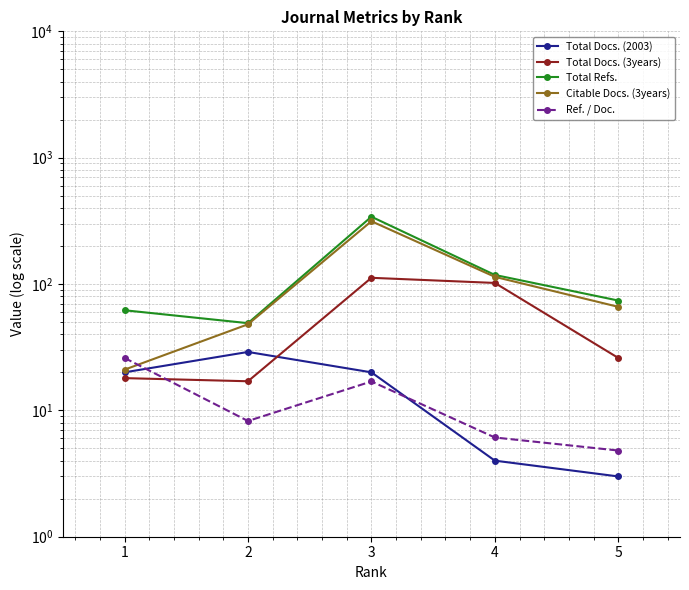

Which label corresponds to the largest value in the chart?

3